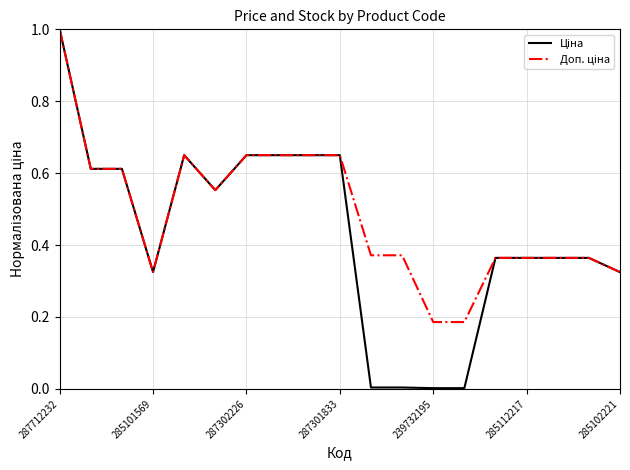

What is the greatest value displayed?

1.0